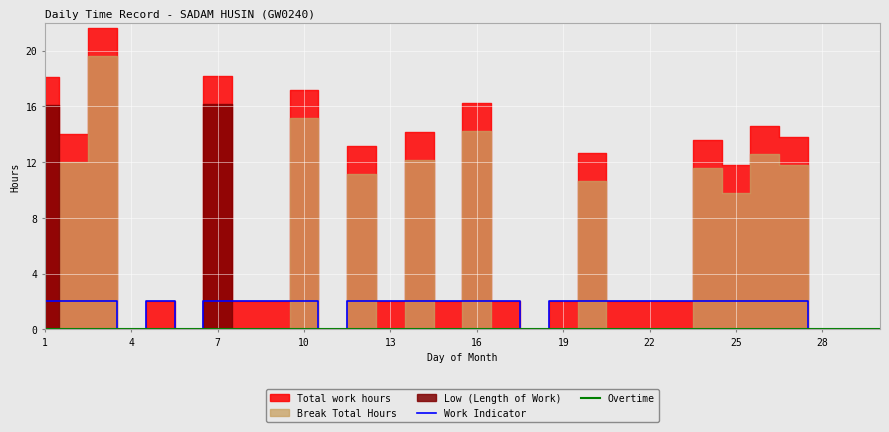

What is the difference between the maximum and second lowest values in the Work Indicator series?

2